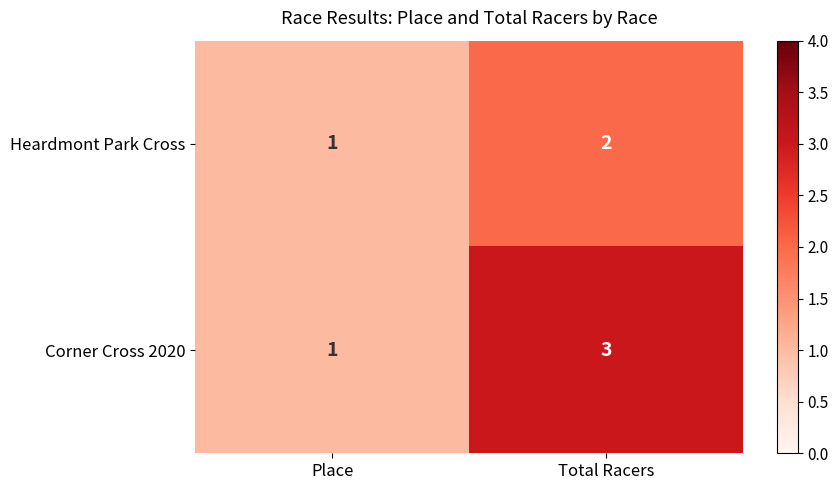

What is the greatest value displayed?

3